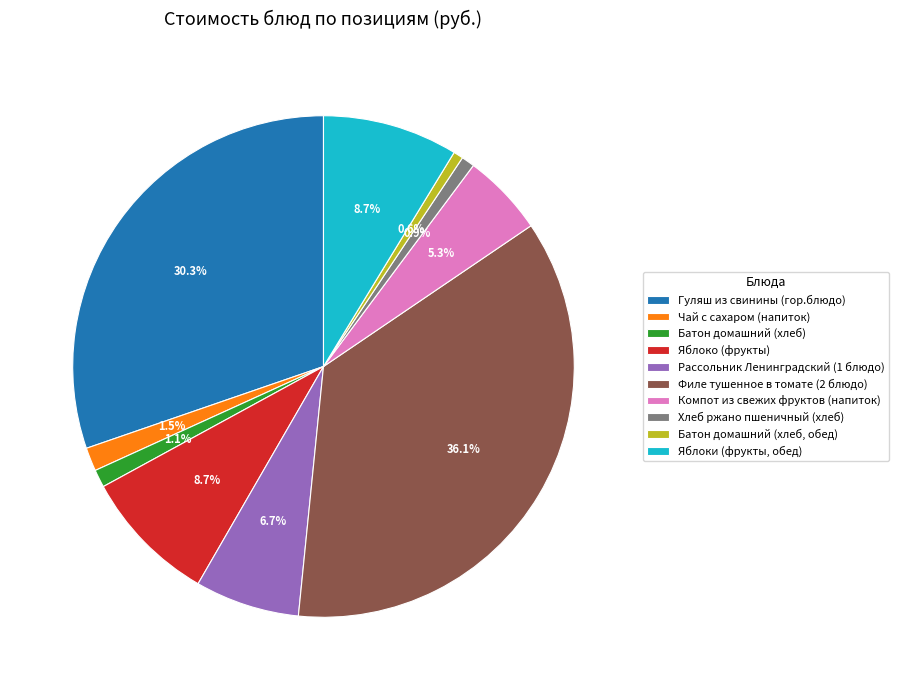

Combined, what portion of the pie is Хлеб ржано пшеничный (хлеб) and Батон домашний (хлеб)?

2.0%